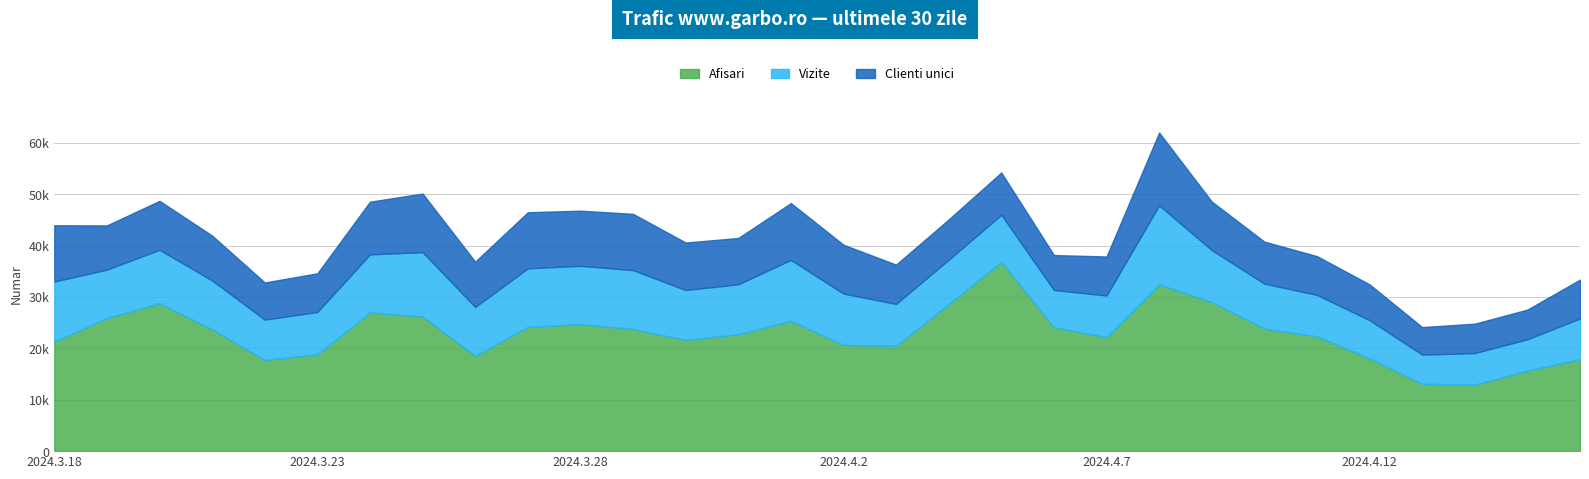

Reading right to left, list all the values displayed in this chart.

Afisari: 2024.4.16=17898	2024.4.15=15649	2024.4.14=12955	2024.4.13=13107	2024.4.12=18054	2024.4.11=22330	2024.4.10=23845	2024.4.9=29000	2024.4.8=32429	2024.4.7=22191	2024.4.6=24107	2024.4.5=36836	2024.4.4=28617	2024.4.3=20492	2024.4.2=20663	2024.4.1=25347	2024.3.31=22753	2024.3.30=21623	2024.3.29=23756	2024.3.28=24713	2024.3.27=24190	2024.3.26=18540	2024.3.25=26195	2024.3.24=27004	2024.3.23=18844	2024.3.22=17722	2024.3.21=23705	2024.3.20=28777	2024.3.19=25900	2024.3.18=21307
Vizite: 2024.4.16=7909	2024.4.15=6127	2024.4.14=6128	2024.4.13=5676	2024.4.12=7429	2024.4.11=8064	2024.4.10=8748	2024.4.9=10119	2024.4.8=15390	2024.4.7=8095	2024.4.6=7241	2024.4.5=9156	2024.4.4=8621	2024.4.3=8151	2024.4.2=9989	2024.4.1=11862	2024.3.31=9711	2024.3.30=9724	2024.3.29=11459	2024.3.28=11346	2024.3.27=11375	2024.3.26=9508	2024.3.25=12516	2024.3.24=11284	2024.3.23=8225	2024.3.22=7870	2024.3.21=9502	2024.3.20=10394	2024.3.19=9417	2024.3.18=11700
Clienti unici: 2024.4.16=7566	2024.4.15=5763	2024.4.14=5718	2024.4.13=5351	2024.4.12=6958	2024.4.11=7545	2024.4.10=8172	2024.4.9=9438	2024.4.8=14159	2024.4.7=7583	2024.4.6=6806	2024.4.5=8215	2024.4.4=7847	2024.4.3=7645	2024.4.2=9505	2024.4.1=11053	2024.3.31=9003	2024.3.30=9240	2024.3.29=10949	2024.3.28=10724	2024.3.27=10910	2024.3.26=8820	2024.3.25=11403	2024.3.24=10243	2024.3.23=7525	2024.3.22=7224	2024.3.21=8726	2024.3.20=9528	2024.3.19=8599	2024.3.18=10934